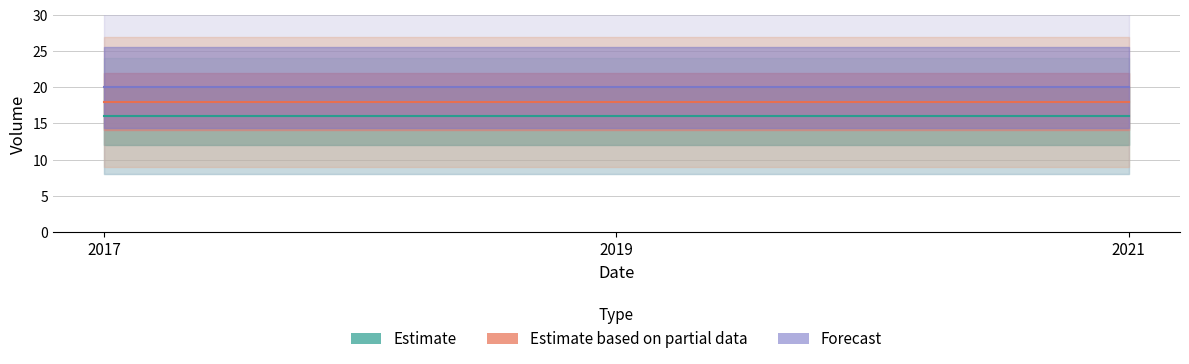

What is the average value of the Forecast series?

20